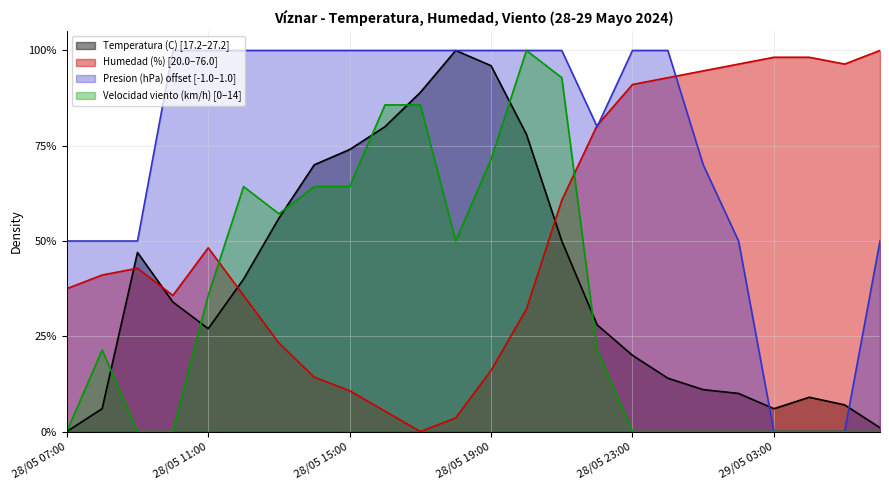

How many values in the Presion (hPa) offset series are below 1?

10